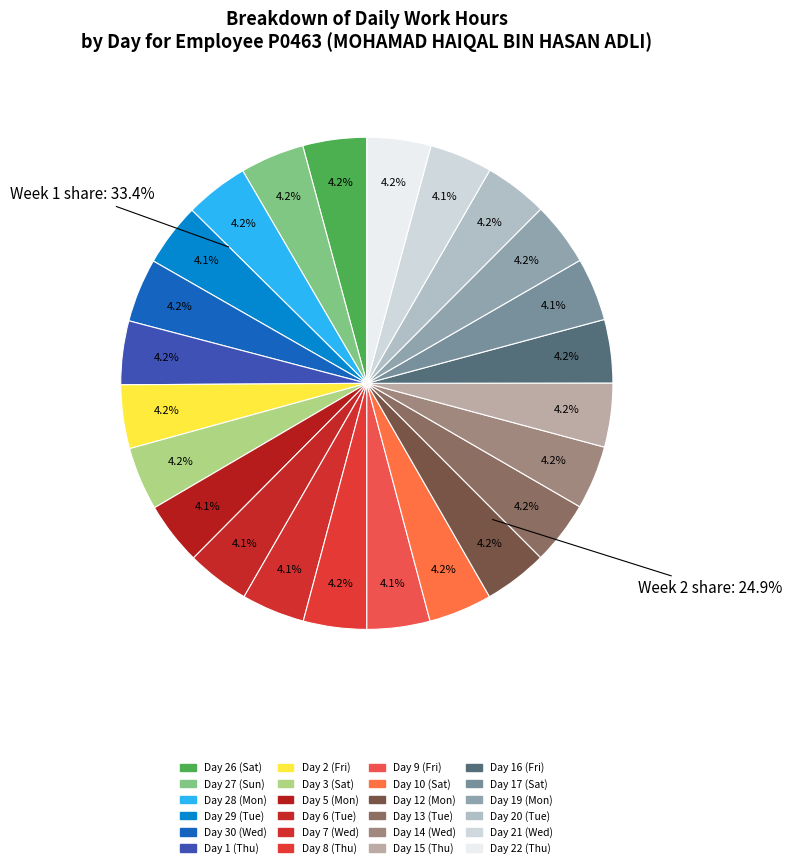

The Day 9 (Fri) slice represents 4% of the pie. True or false?

True